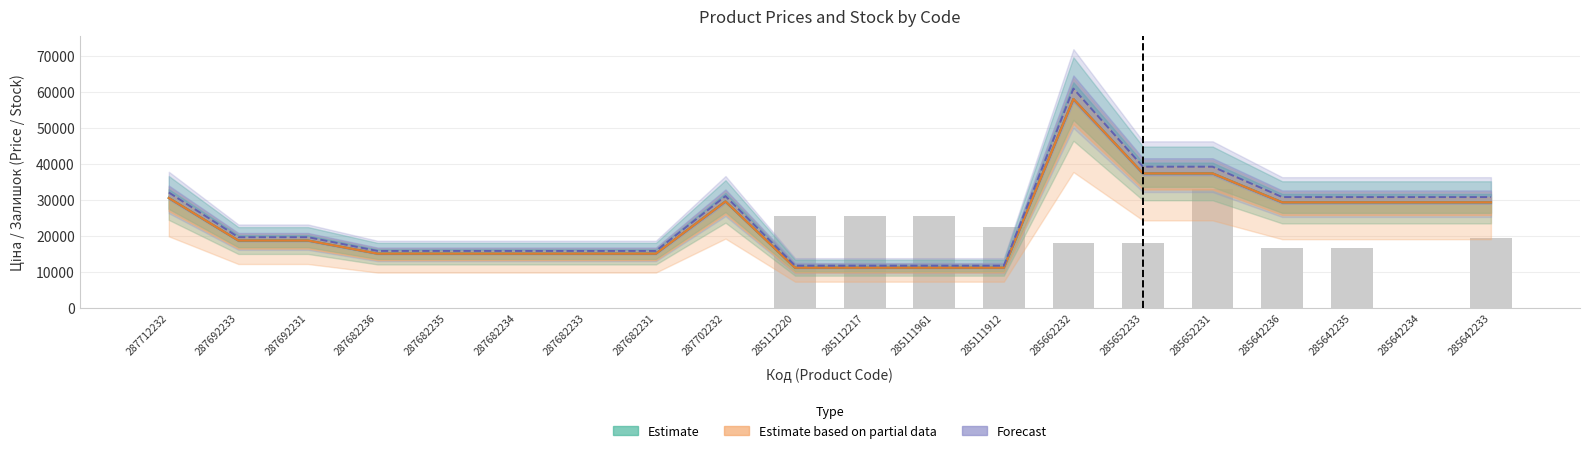

The value of Forecast at 285112220 is 20662.9. True or false?

False